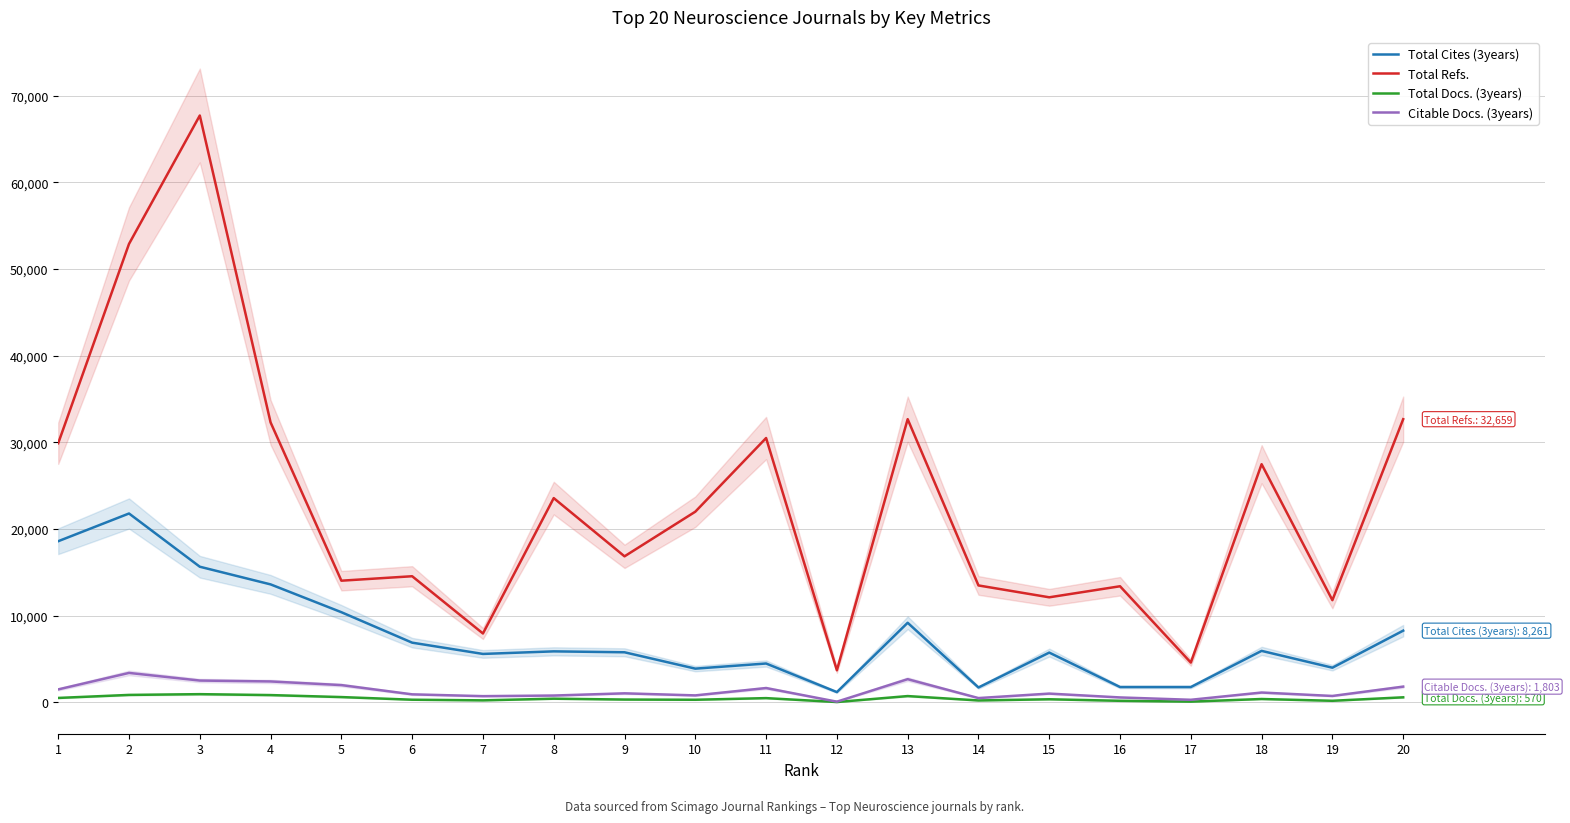

Where is Total Docs. (3years) nearest to the value 480?

11